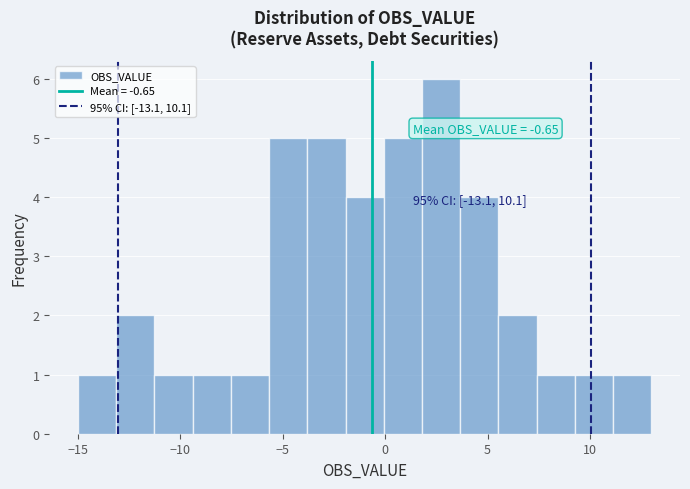

Around what value on the x-axis is the tallest bar? Give the approximate position of its centre, as read against the axis.

2.5